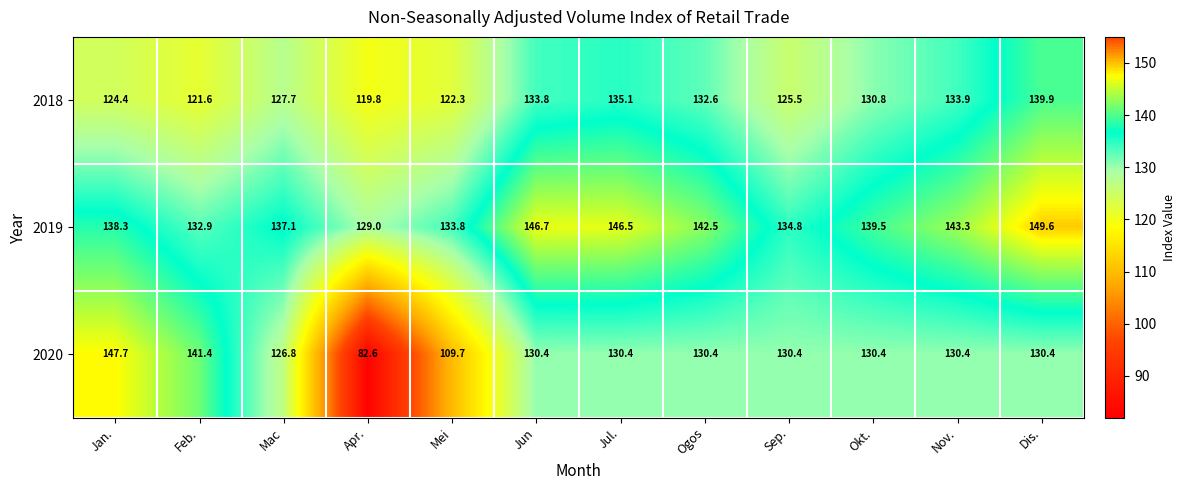

Which category has the lowest value in the 2018 series?

Apr.